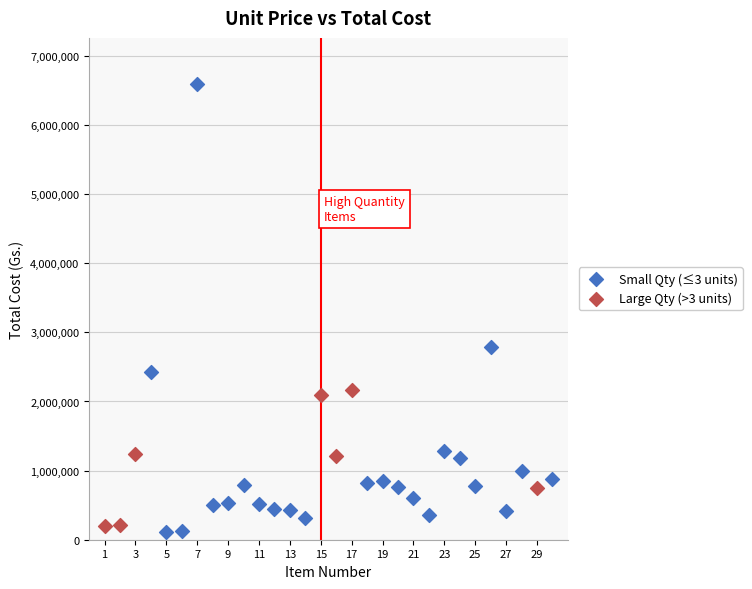

Which series has the widest spread of Y values?

Small Qty (≤3 units)